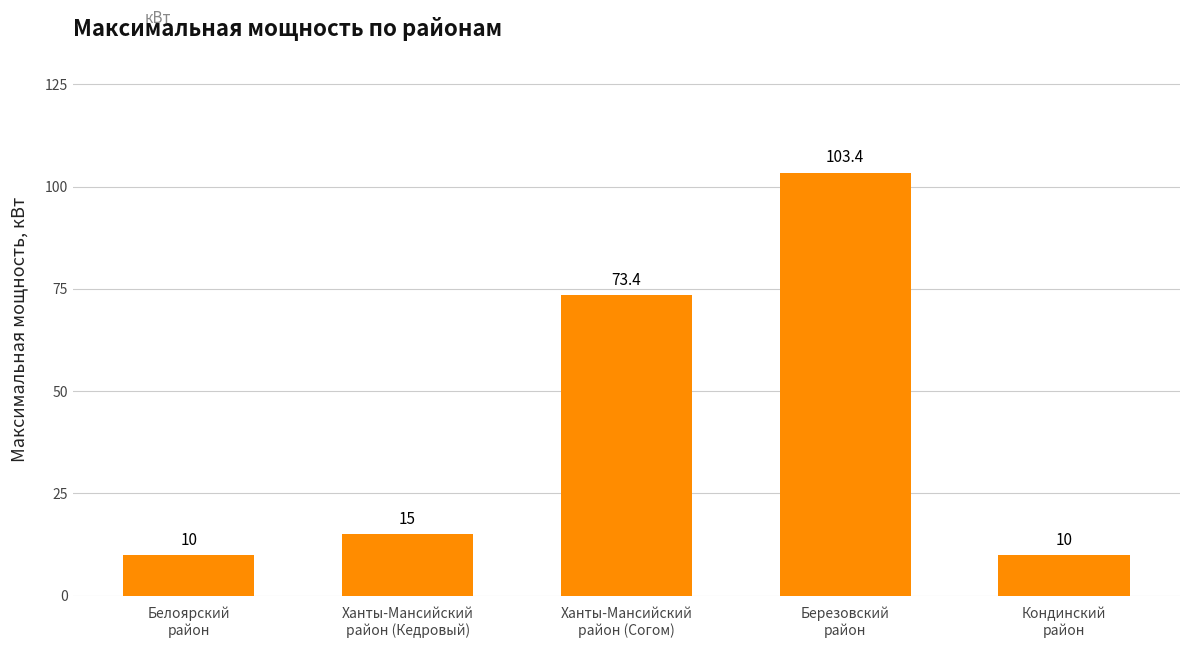

What is the minimum value shown in the chart?

10.0